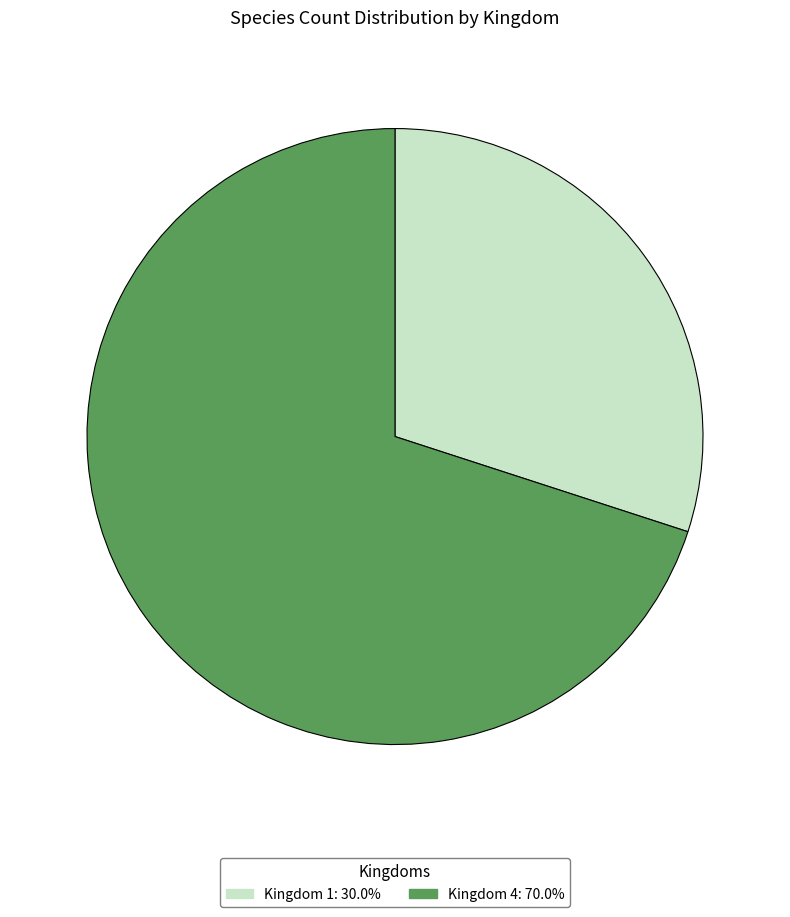

Is there any slice that represents more than half of the pie?

Yes